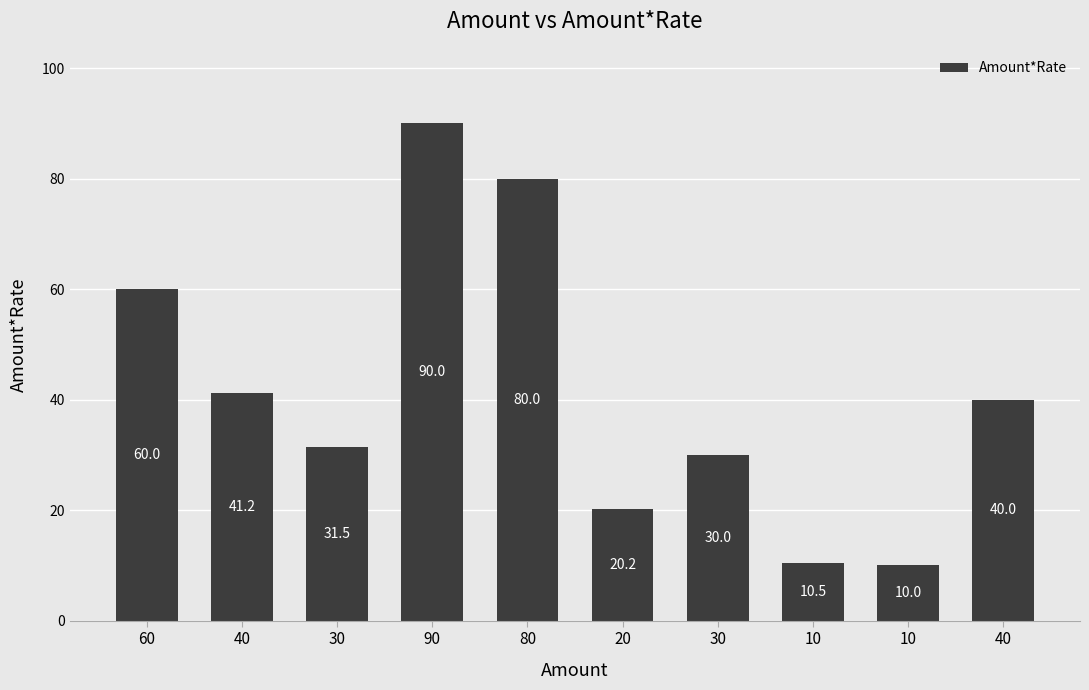

How many bars are there in total?

10